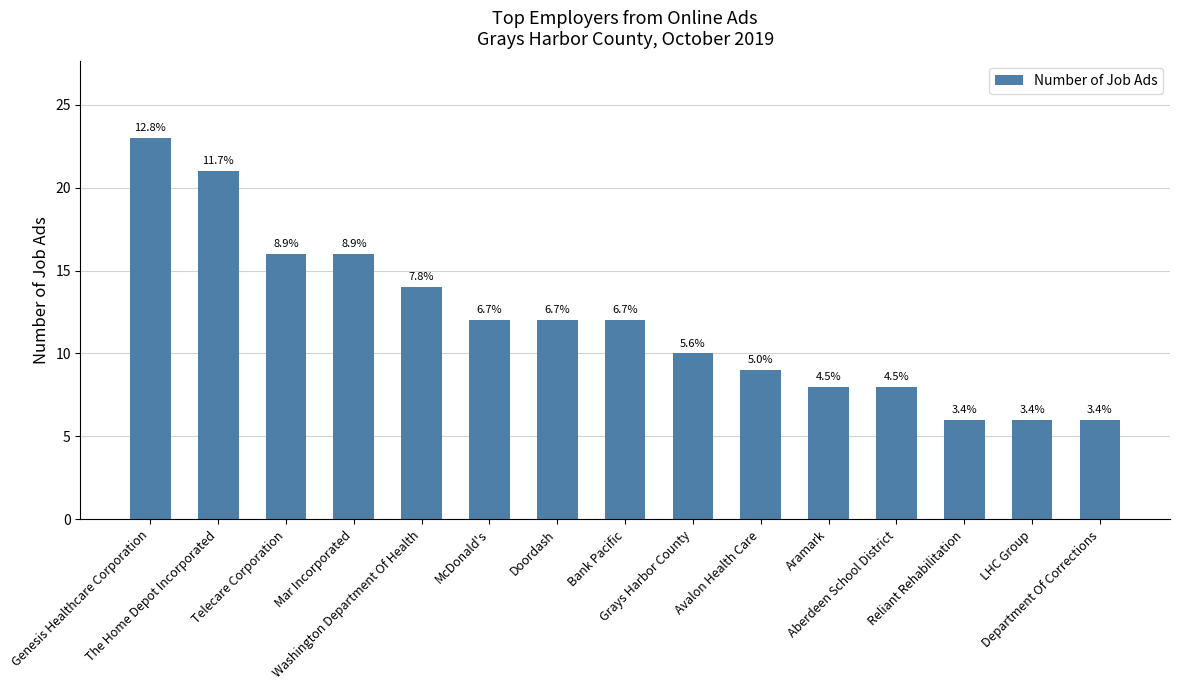

True or false: the data shows 14 at Washington Department Of Health.

True